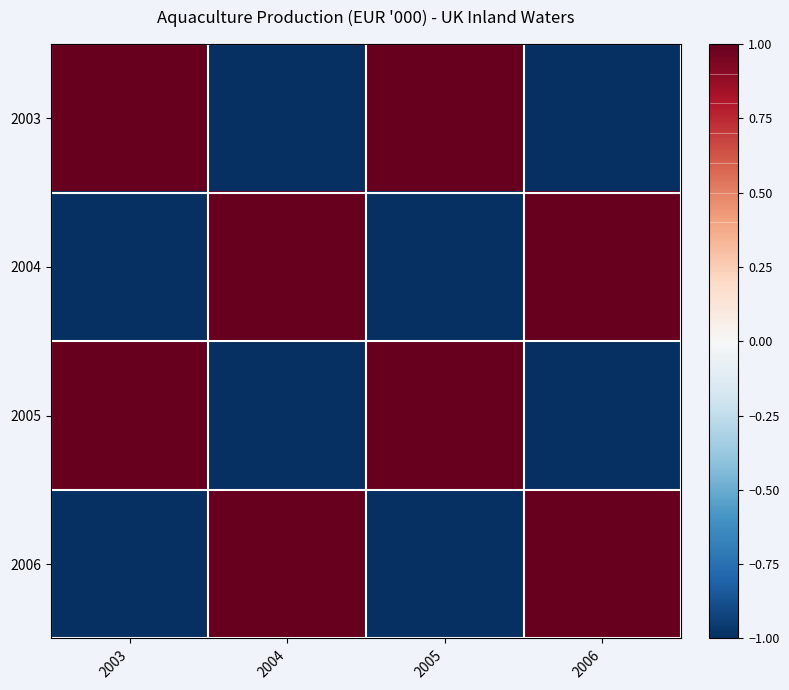

At which category is the sum across all series the highest?

2003